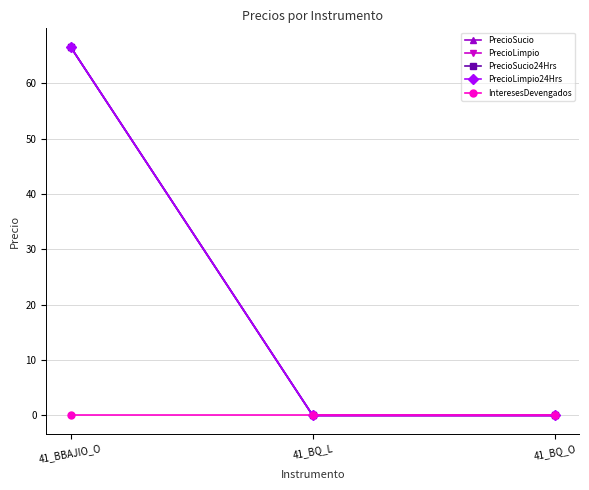

What is the difference between the maximum and second lowest values in the PrecioSucio24Hrs series?

66.6